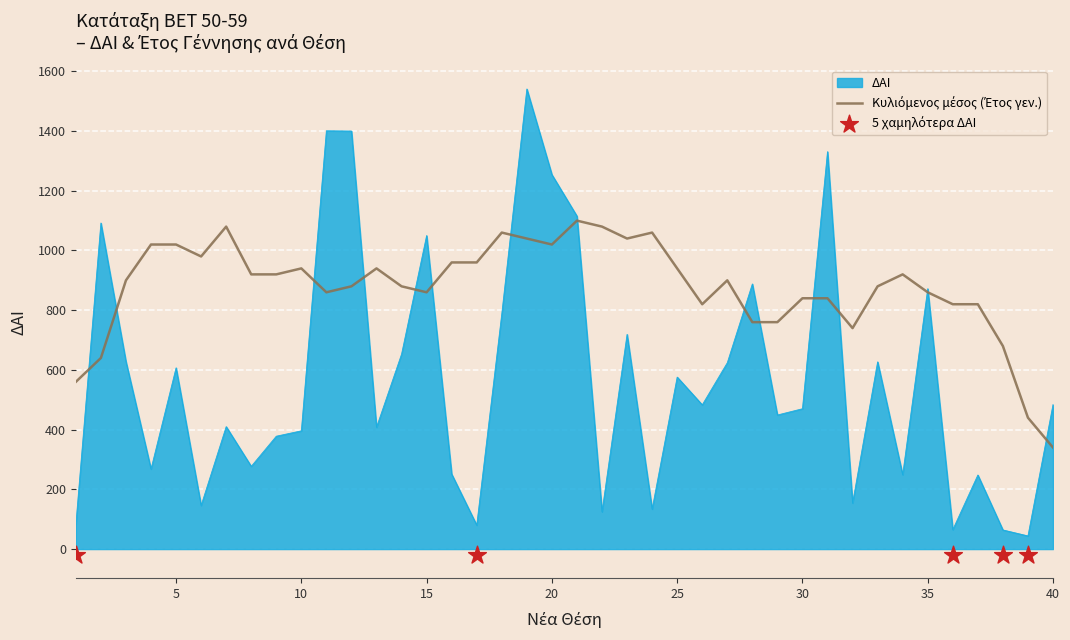

Between 14 and 24, which is larger?

14